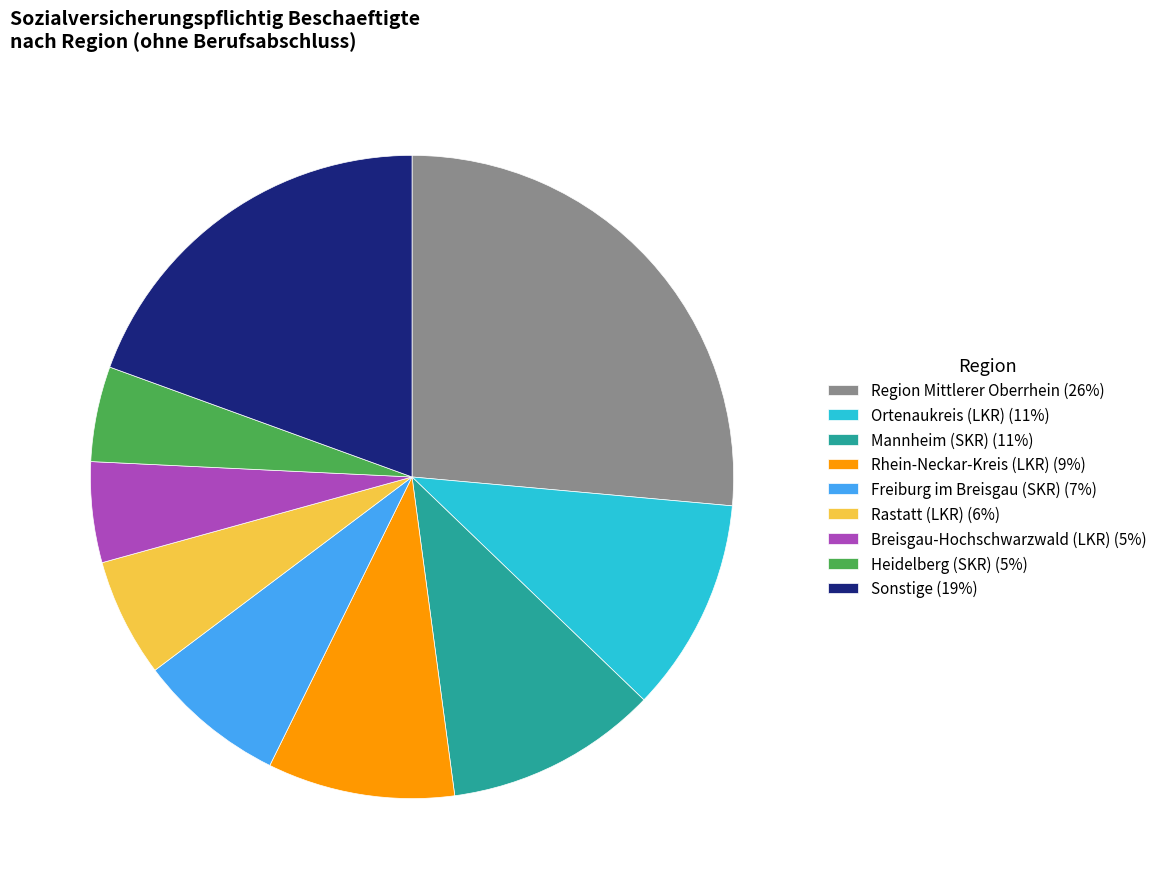

Which slice is the largest?

Region Mittlerer Oberrhein (26%)